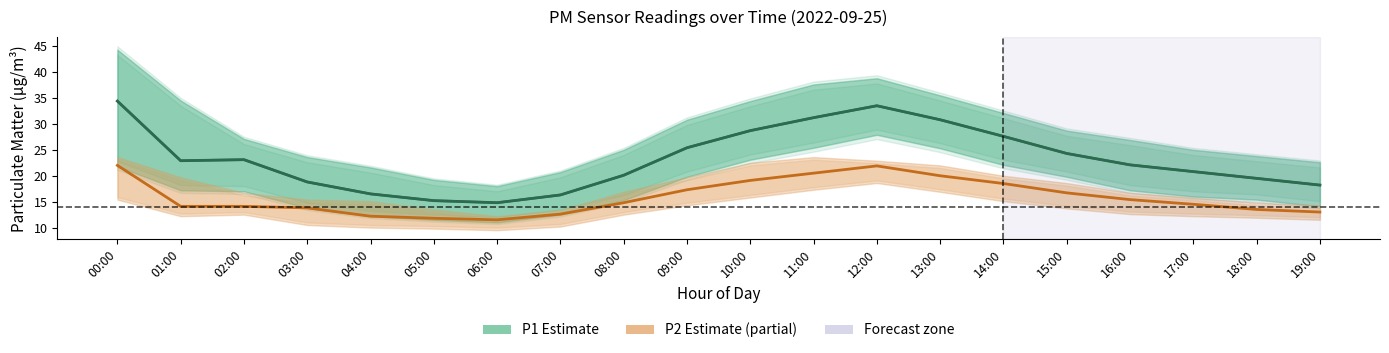

What position from the right is 10:00?

10